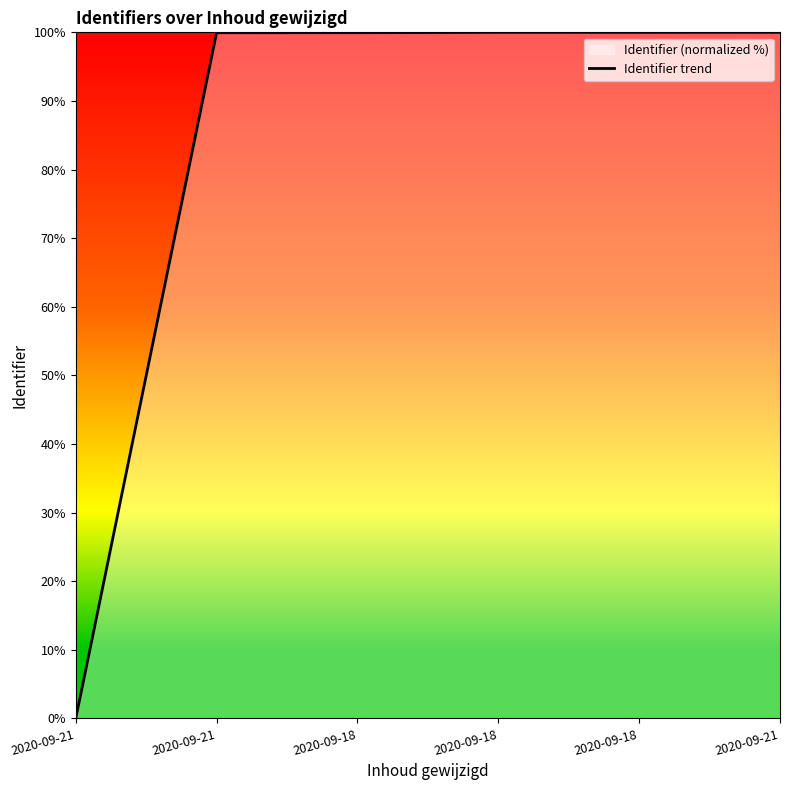

What is the sum of all values?

499.9